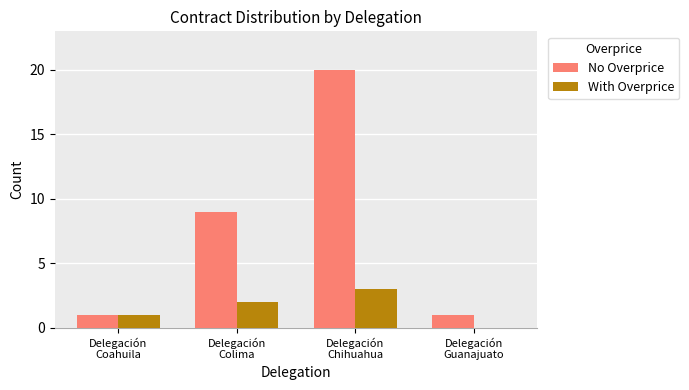

Is it true that No Overprice equals 20 at Delegación
Chihuahua?

True